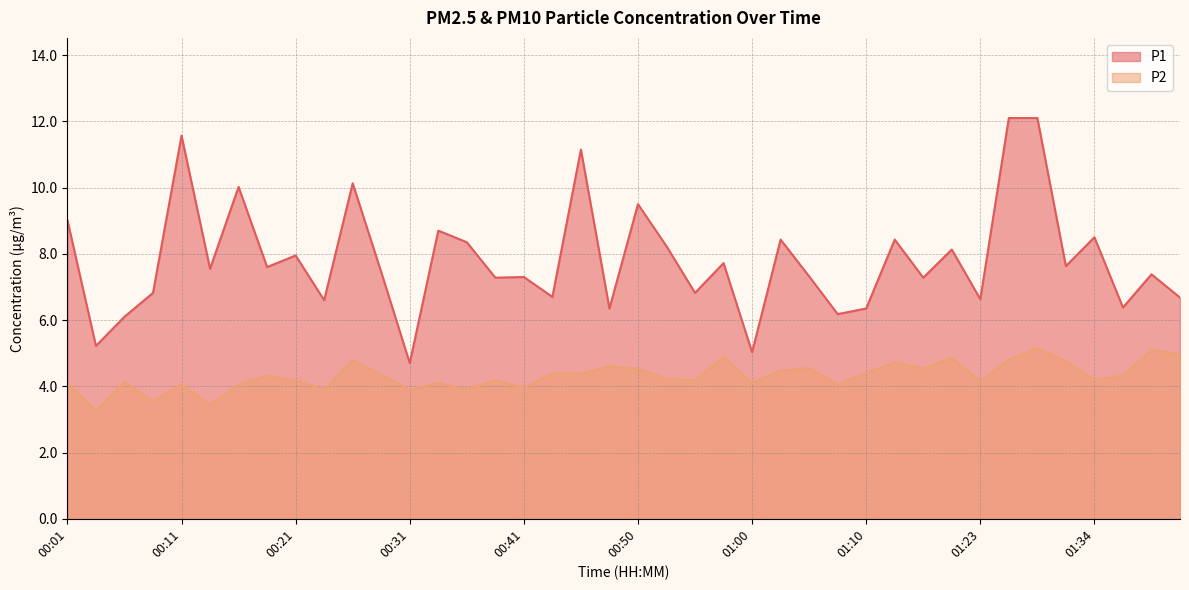

Is the value of P1 at 01:00 greater than the value of P2 at 00:36?

Yes